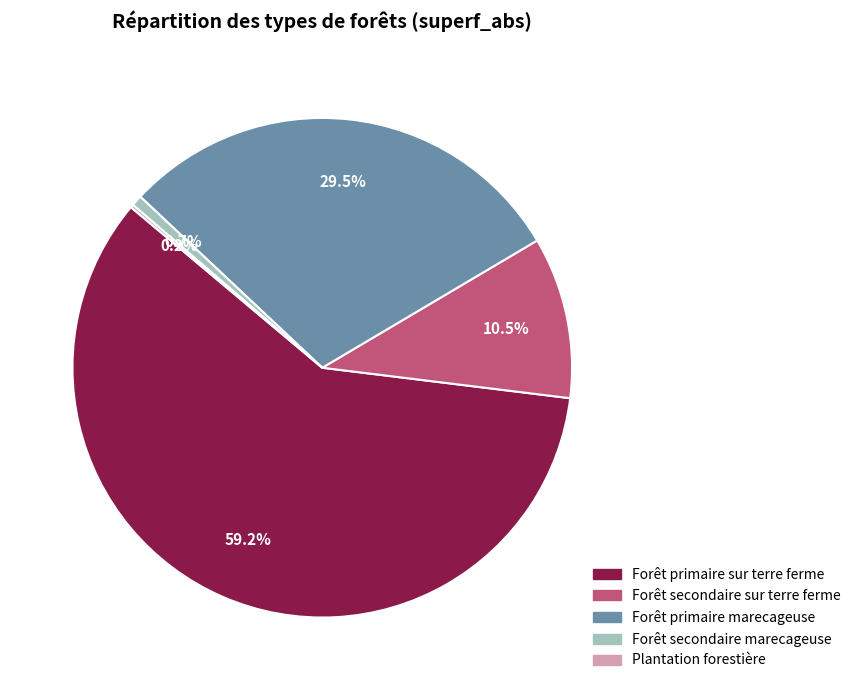

Combined, do Forêt secondaire marecageuse and Forêt primaire sur terre ferme account for over 50%?

Yes